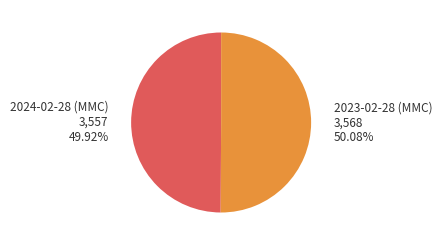

To the nearest percent, what portion does 2024-02-28 (MMC) represent?

50%